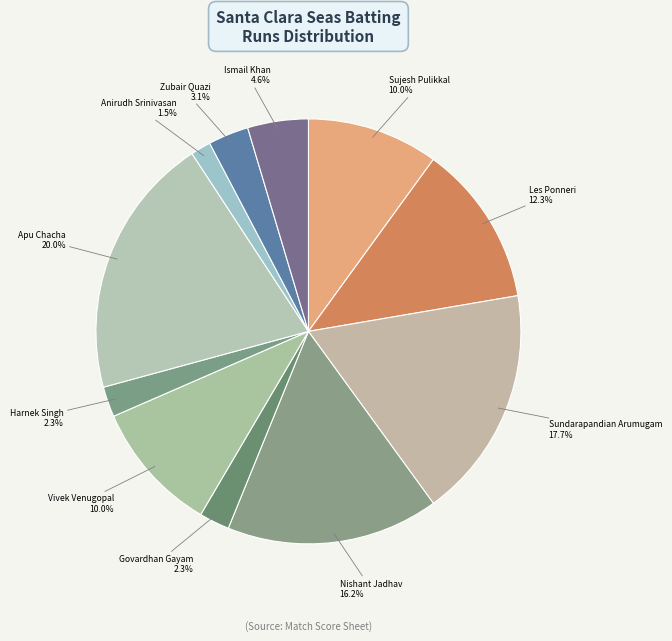

Count the number of slices in the pie.

11